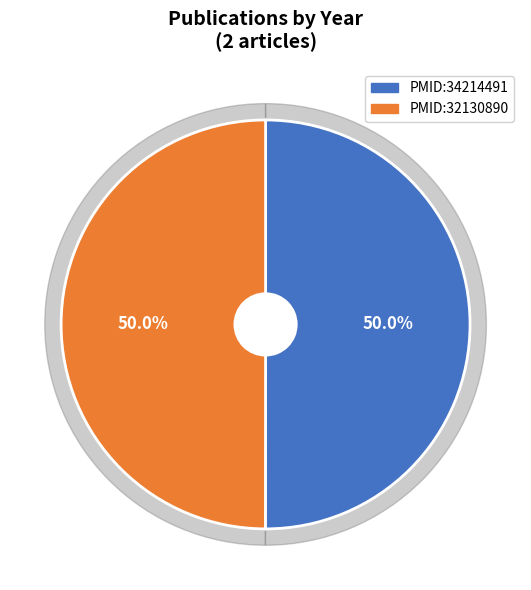

Is it true that PMID:32130890 is 58% of the pie?

False